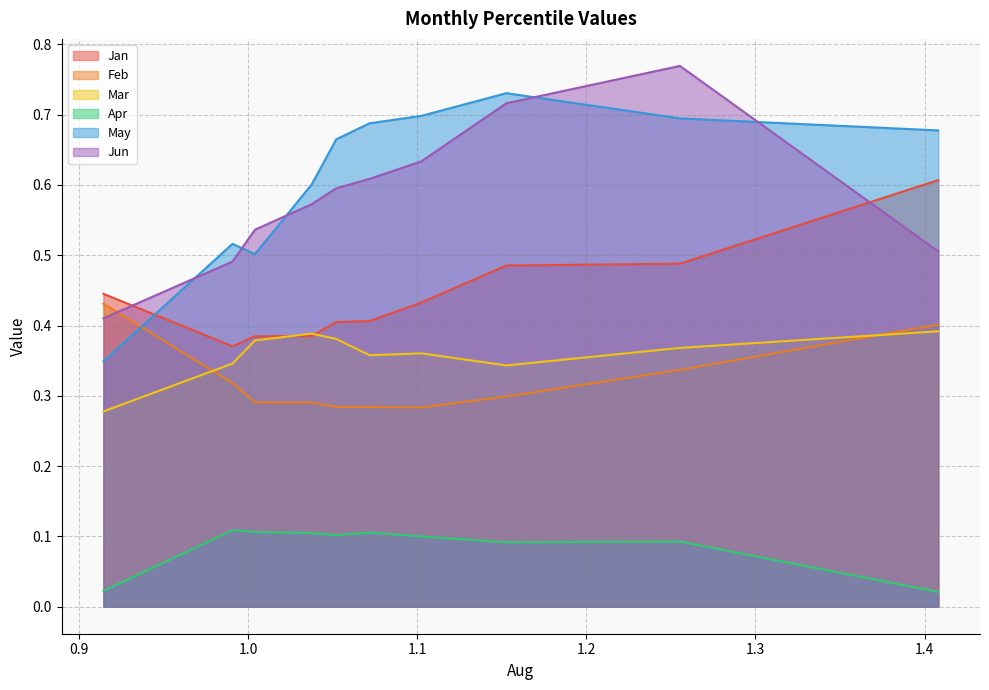

At which label is Apr closest to 0?

pct95